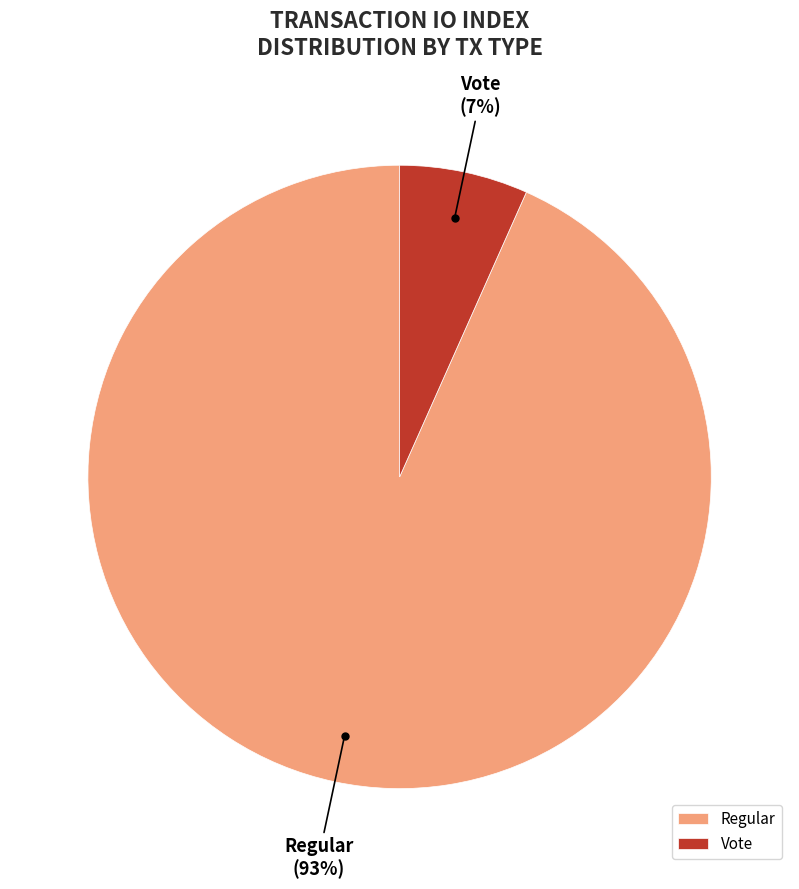

Is there a majority slice in this chart?

Yes